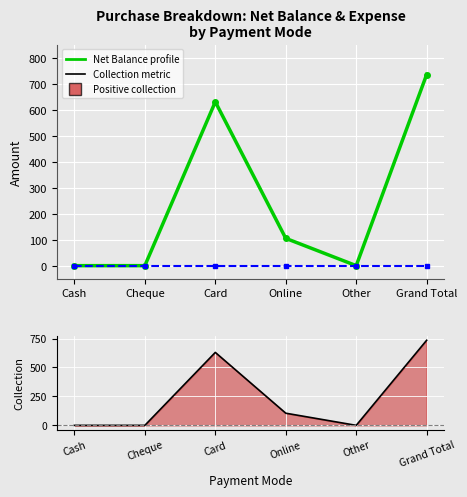

Reading right to left, what are all the values shown in this chart?

Net Balance: 735	0	105	630	0	0
Total Expense: 0	0	0	0	0	0
Collection profile: 735	0	105	630	0	0